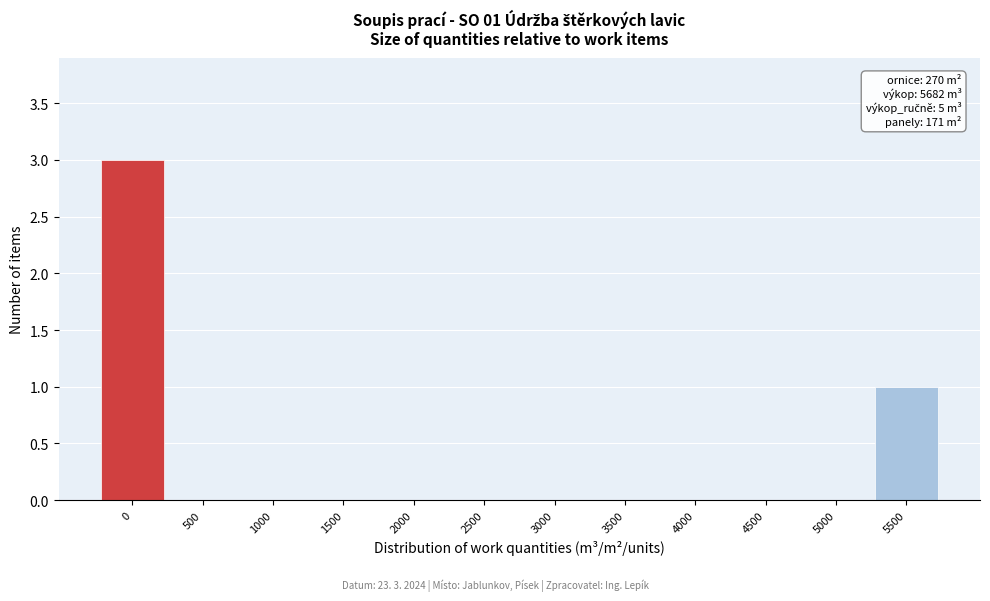

Reading left to right, what are all the values shown in this chart?

0=3	500=0	1000=0	1500=0	2000=0	2500=0	3000=0	3500=0	4000=0	4500=0	5000=0	5500=1